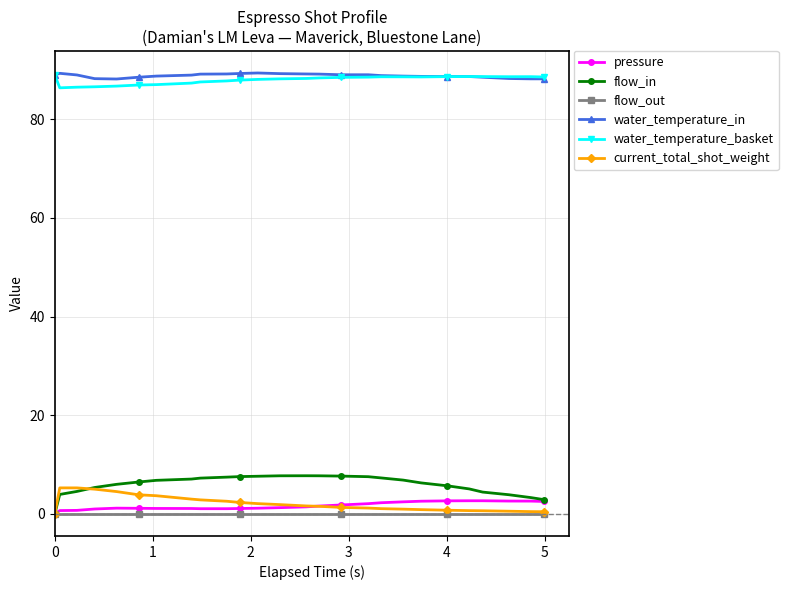

True or false: water_temperature_in and current_total_shot_weight intersect in this chart.

False